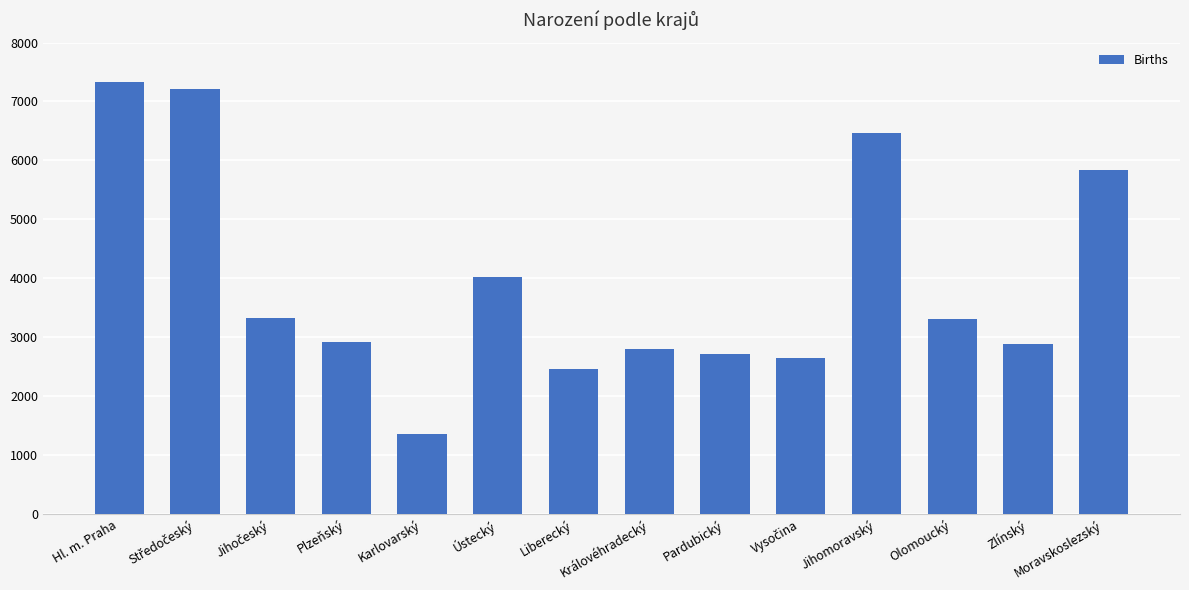

How many data points does each series have?

14